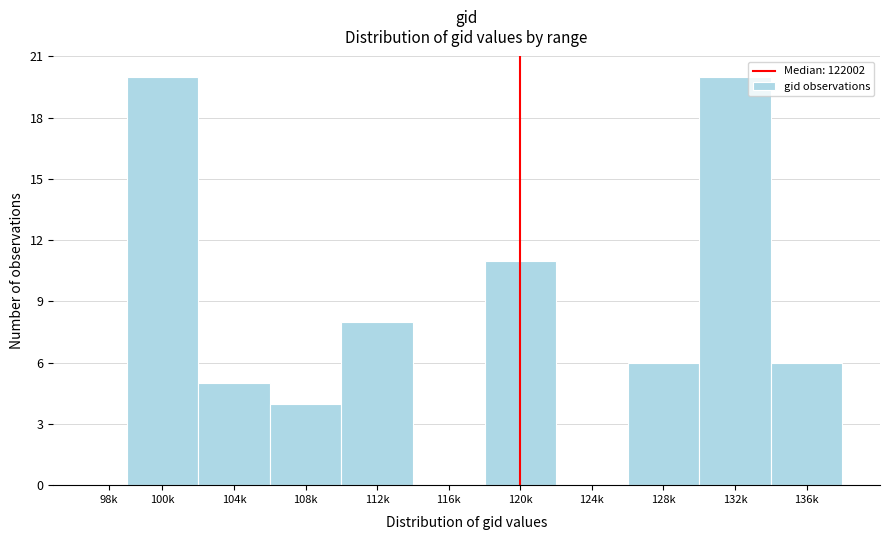

Reading left to right, extract all data points from this chart.

98k=0	100k=20	104k=5	108k=4	112k=8	116k=0	120k=11	124k=0	128k=6	132k=20	136k=6